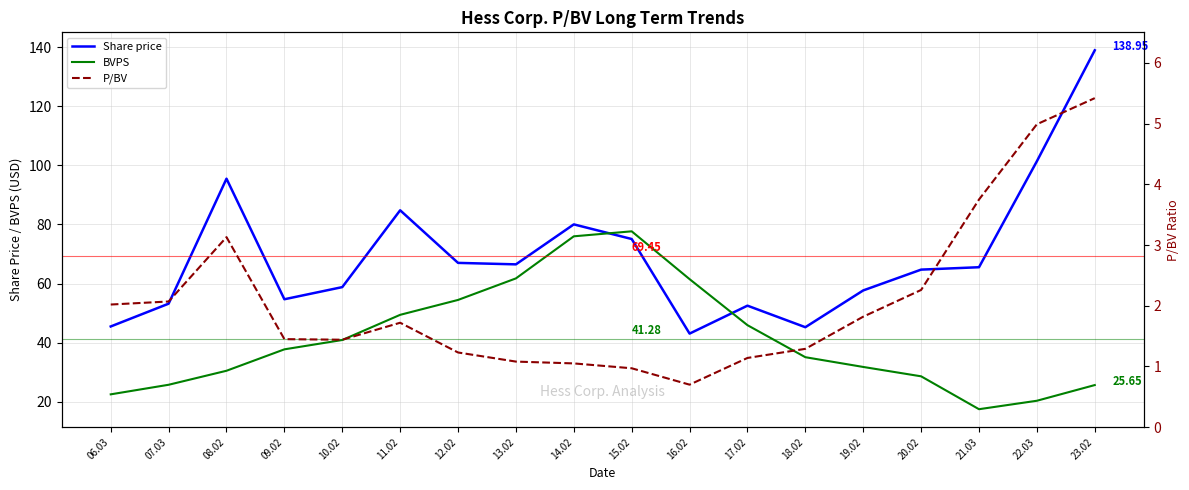

In P/BV, how many points are higher than both neighbors (excluding endpoints)?

2